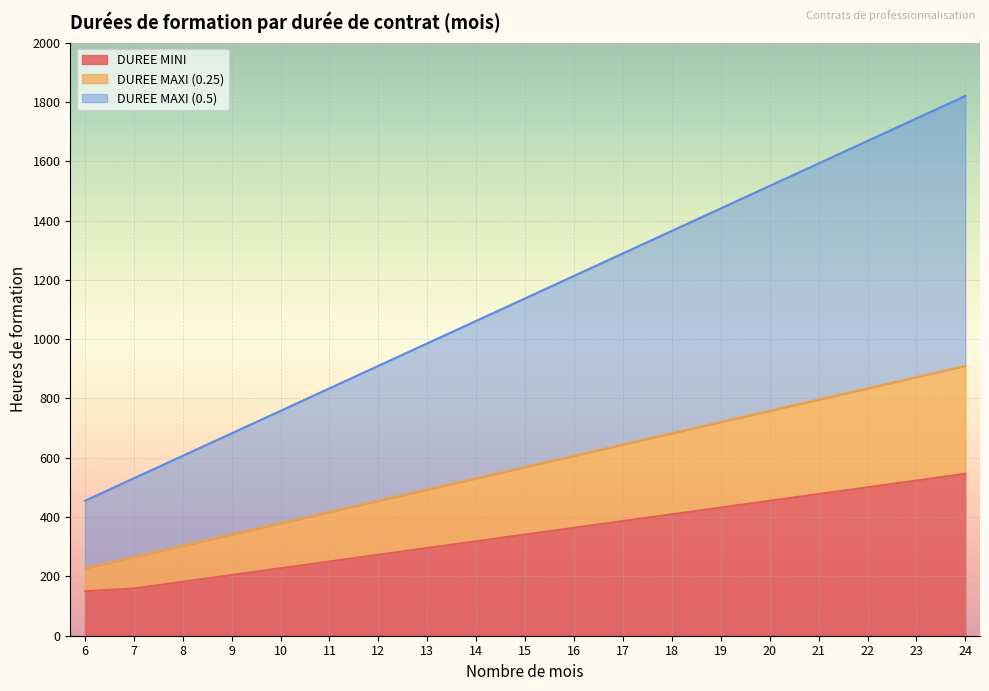

Reading right to left, what are all the values shown in this chart?

DUREE MINI: 546.0	523.3	500.5	477.8	455.0	432.3	409.5	386.8	364.0	341.3	318.5	295.8	273.0	250.3	227.5	204.8	182.0	159.2	150.0
DUREE MAXI (0.25): 910.0	872.1	834.2	796.3	758.4	720.4	682.5	644.6	606.7	568.8	530.8	492.9	455.0	417.1	379.2	341.3	303.3	265.4	227.5
DUREE MAXI (0.5): 1820.0	1744.2	1668.4	1592.5	1516.7	1440.9	1365.0	1289.2	1213.4	1137.5	1061.7	985.9	910.0	834.2	758.4	682.5	606.7	530.8	455.0